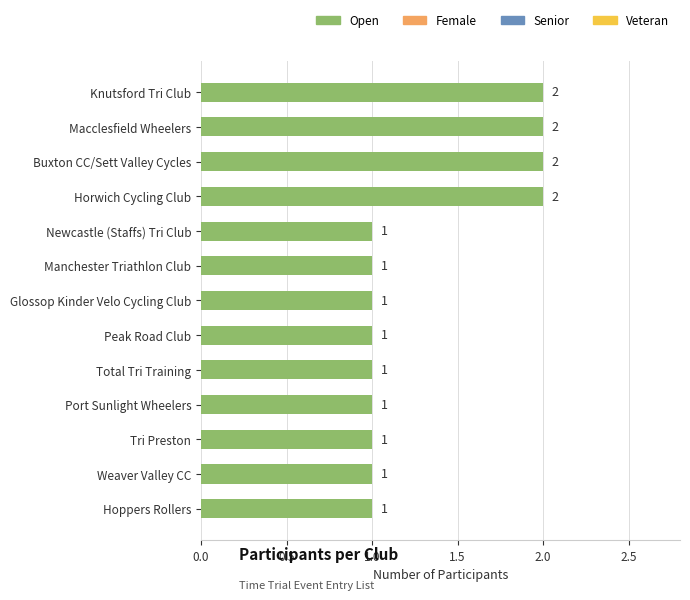

Between Glossop Kinder Velo Cycling Club and Buxton CC/Sett Valley Cycles, which is larger?

Buxton CC/Sett Valley Cycles